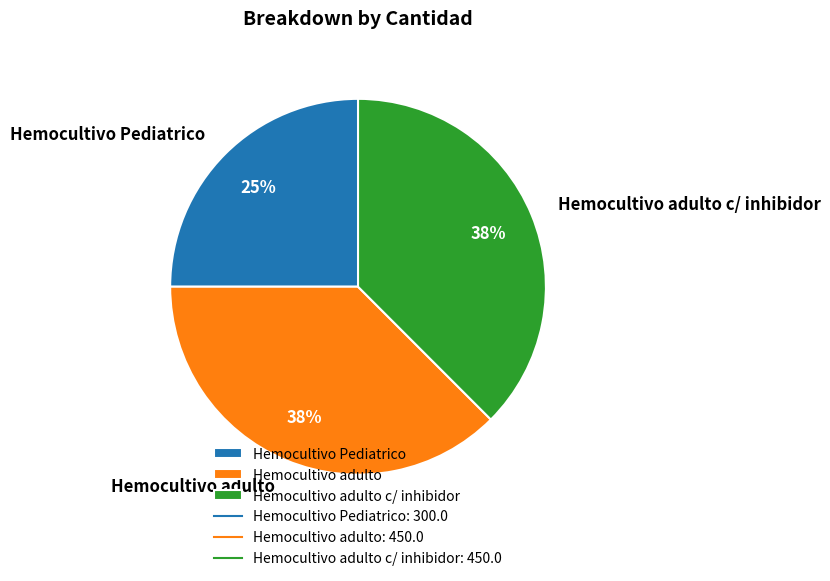

To the nearest percent, what is the average slice percentage?

33%